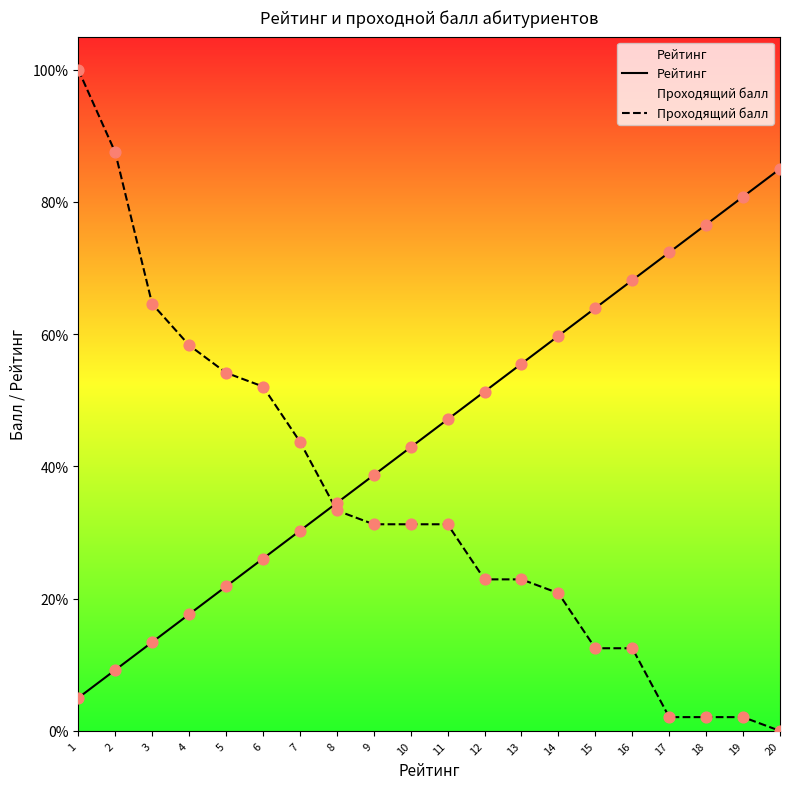

Which series has the largest total across all categories?

Рейтинг